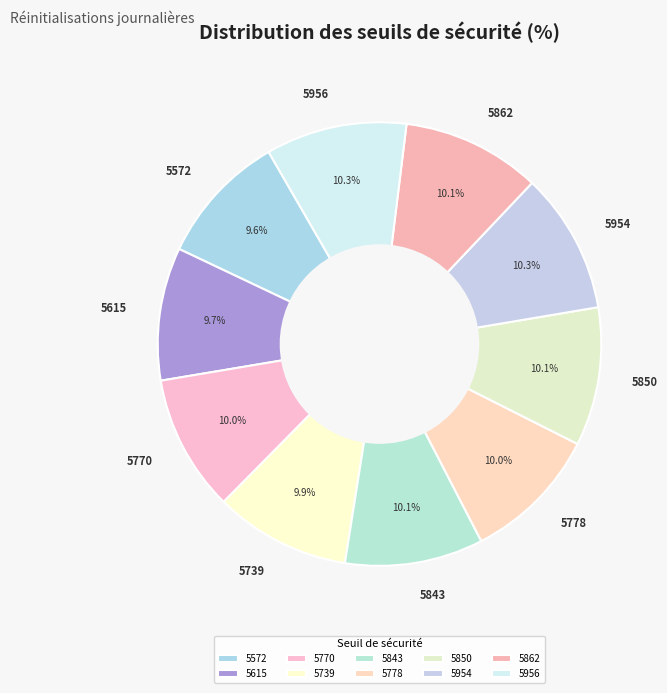

Approximately how many times larger is the value at 5615 compared to 5956?

0.9